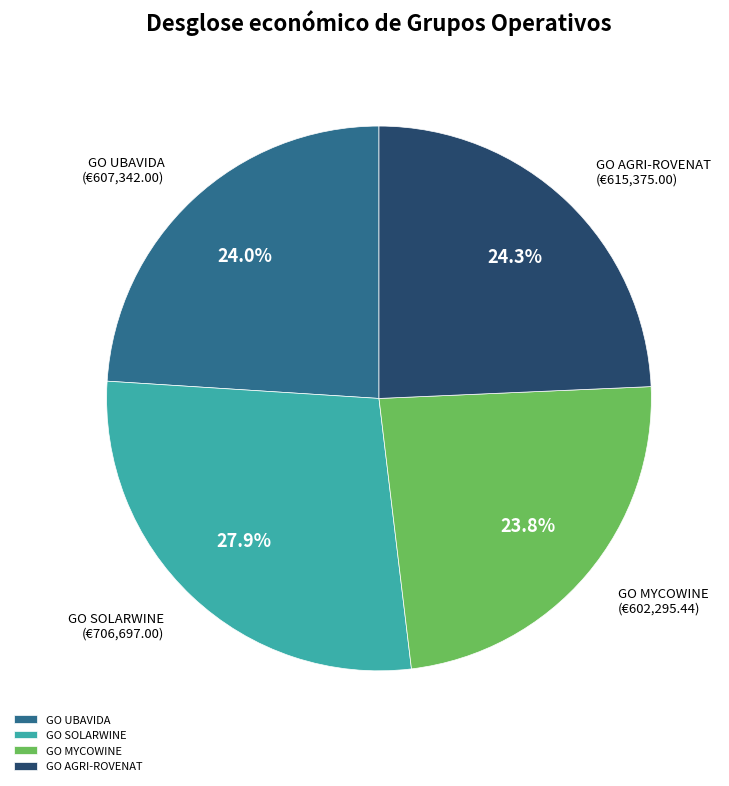

Is it true that GO UBAVIDA is 24% of the pie?

True